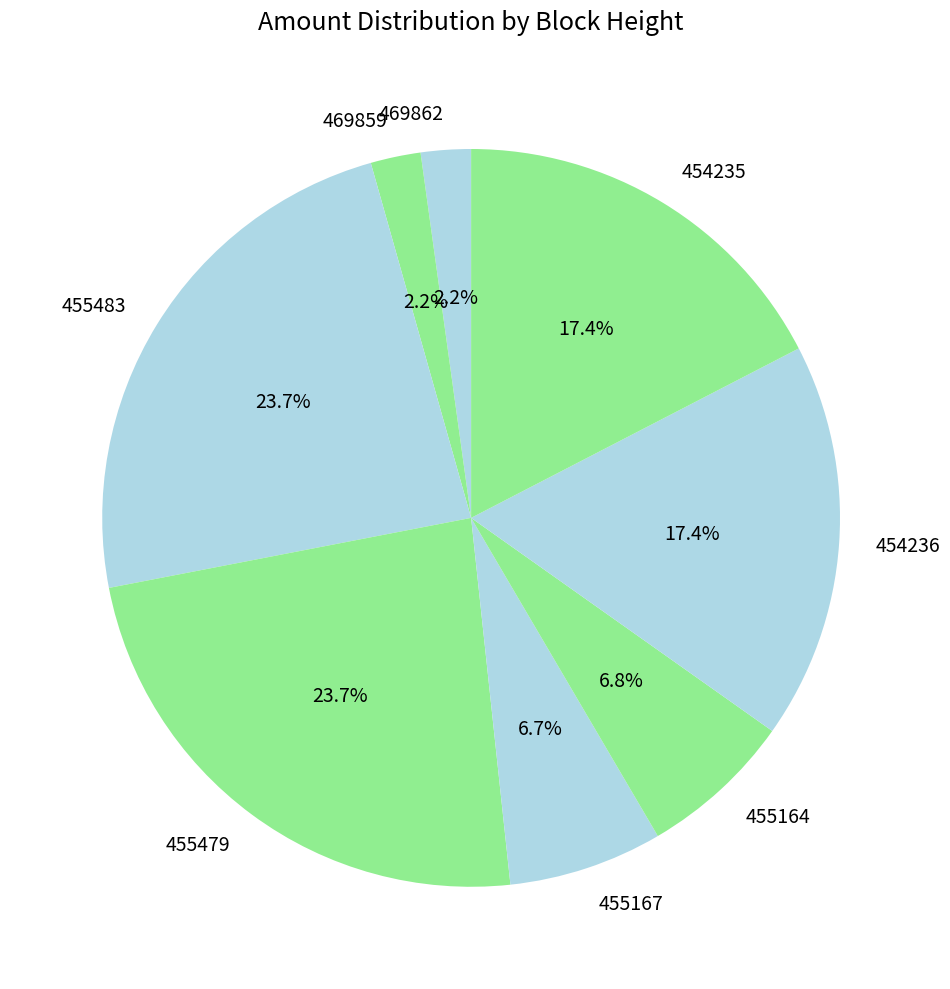

What percentage do 455483 and 454235 together represent?

41.1%